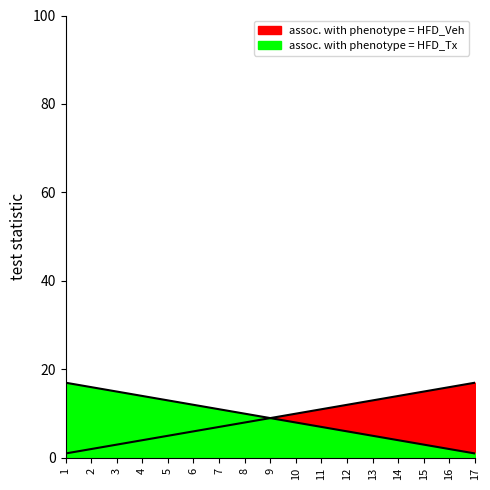

Does the chart display data point markers on the line(s)?

No